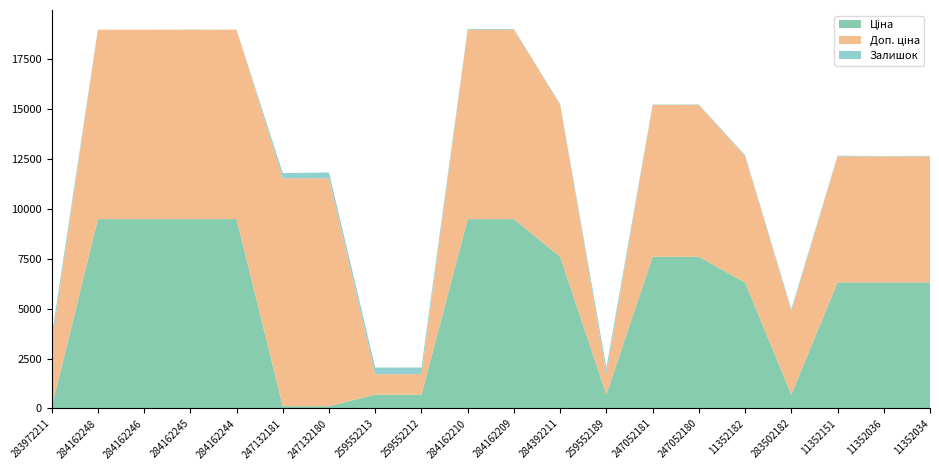

Reading left to right, what are all the values shown in this chart?

Ціна: 283972211=32.0	284162248=9480.1	284162246=9480.1	284162245=9480.1	284162244=9480.1	247132181=114.1	247132180=114.1	259552213=693.7	259552212=693.7	284162210=9480.1	284162209=9480.1	284392211=7596.5	259552189=693.7	247052181=7596.5	247052180=7596.5	11352182=6308.8	283502182=694.3	11352151=6308.8	11352036=6308.8	11352034=6308.8
Доп. ціна: 283972211=3205.0	284162248=9480.1	284162246=9480.1	284162245=9480.1	284162244=9480.1	247132181=11410.0	247132180=11410.0	259552213=1024.6	259552212=1024.6	284162210=9480.1	284162209=9480.1	284392211=7596.5	259552189=1024.6	247052181=7596.5	247052180=7596.5	11352182=6308.8	283502182=4165.6	11352151=6308.8	11352036=6308.8	11352034=6308.8
Залишок: 283972211=360.0	284162248=0.0	284162246=0.0	284162245=8.0	284162244=2.0	247132181=260.0	247132180=288.0	259552213=330.0	259552212=333.0	284162210=37.0	284162209=33.0	284392211=43.0	259552189=322.0	247052181=20.0	247052180=21.0	11352182=67.0	283502182=106.0	11352151=36.0	11352036=17.0	11352034=28.0